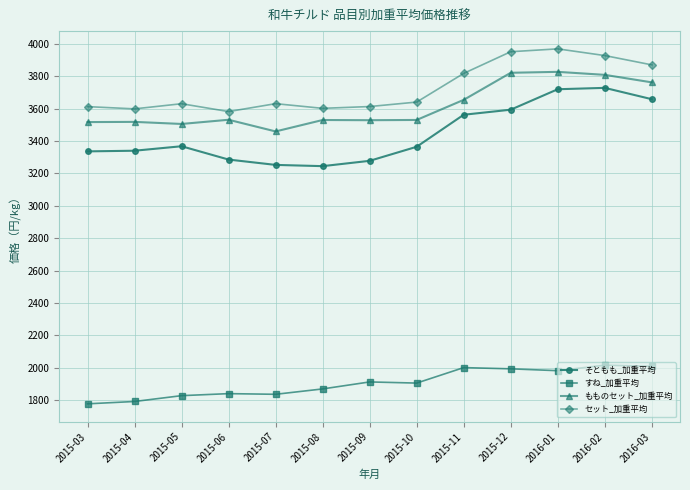

What is the difference between the second highest and minimum values in the もものセット_加重平均 series?

362.4